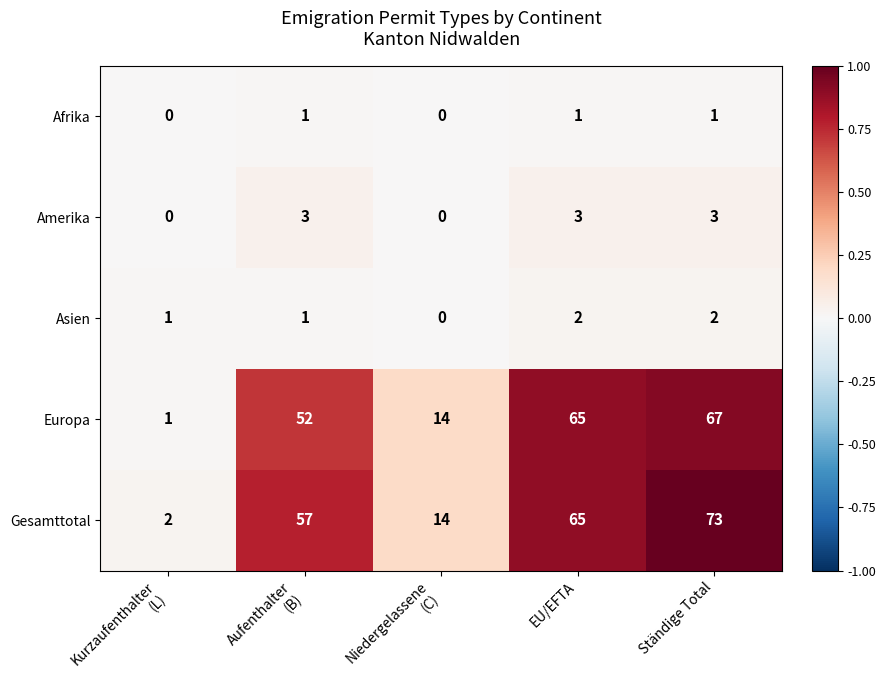

Which series has the largest range (max minus min)?

Gesamttotal